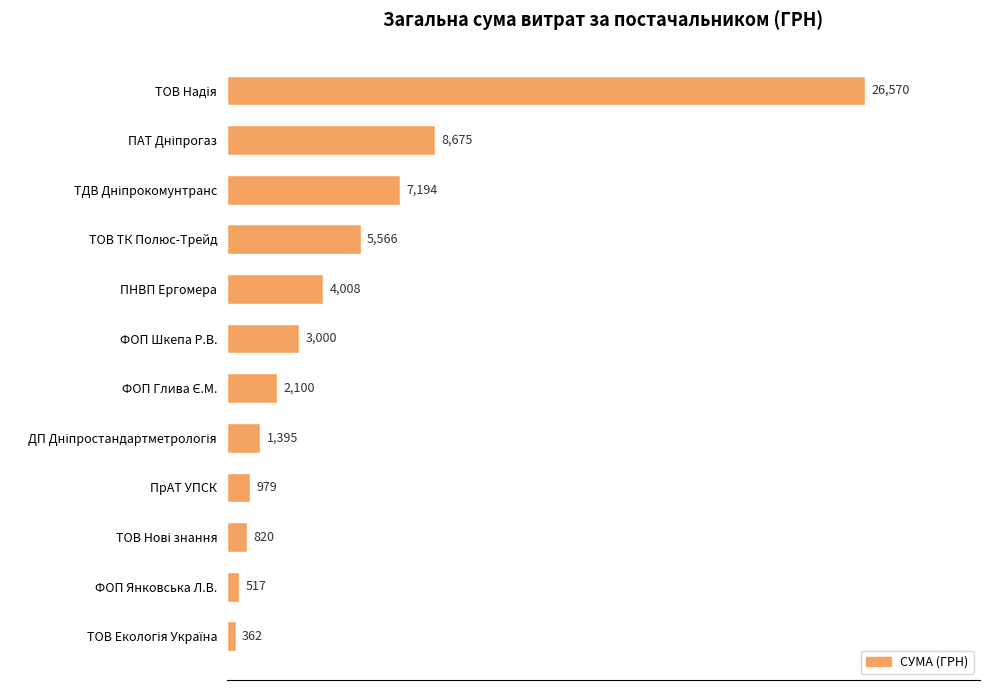

Does the chart contain any negative values?

No